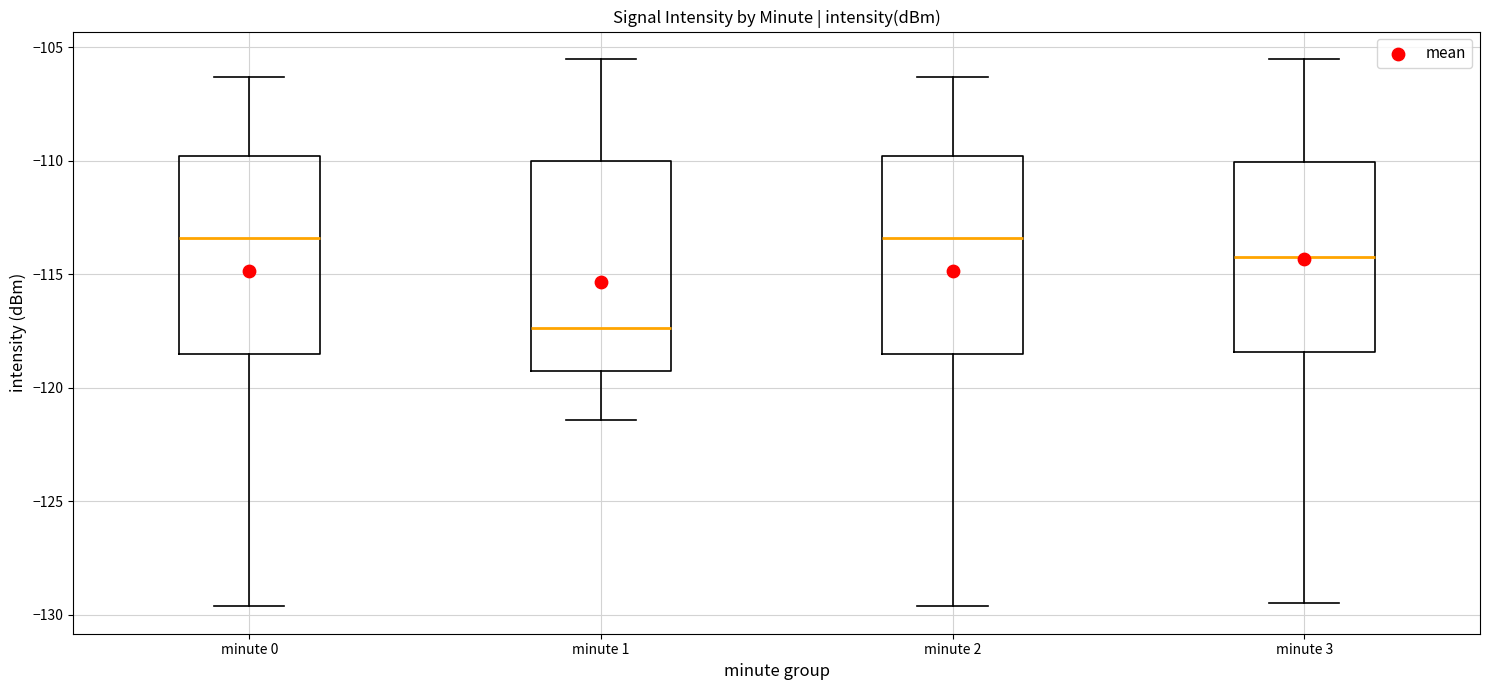

Reading left to right, transcribe this box plot: for each box, give where its median line is, the range the box spans, and where its two whiskers end, as read against the y-axis. The values are not printed on the chart, so give them approximately, as read against the axis.

minute 0: median -113.5, box -118.5 to -110.0, whiskers -129.5 to -106.5
minute 1: median -117.5, box -119.5 to -110.0, whiskers -121.5 to -105.5
minute 2: median -113.5, box -118.5 to -110.0, whiskers -129.5 to -106.5
minute 3: median -114.5, box -118.5 to -110.0, whiskers -129.5 to -105.5